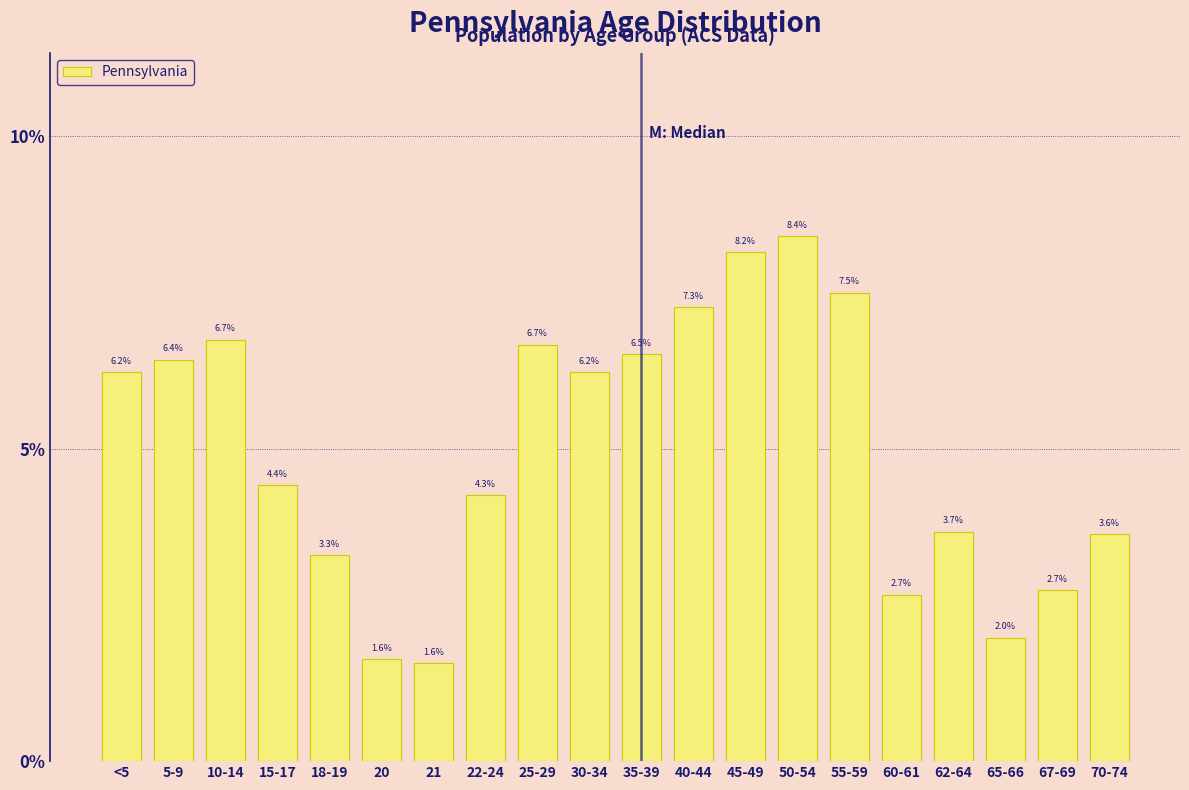

Does the chart contain any negative values?

No